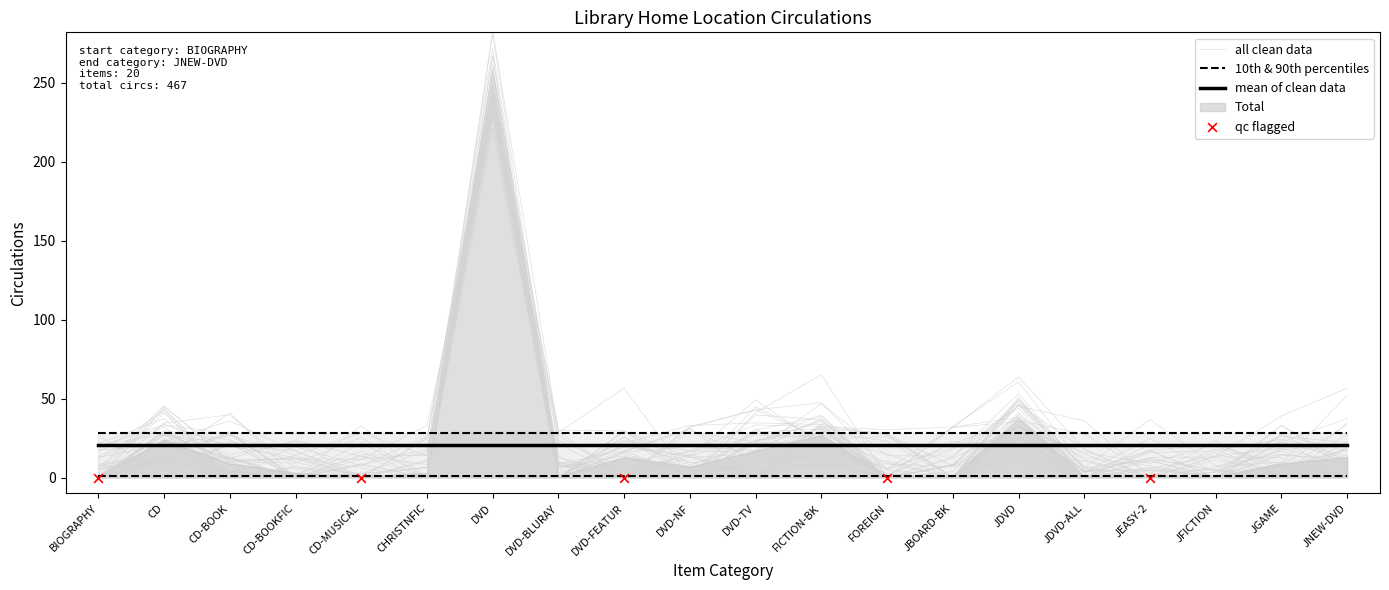

Which has a higher value, DVD or CHRISTNFIC?

DVD